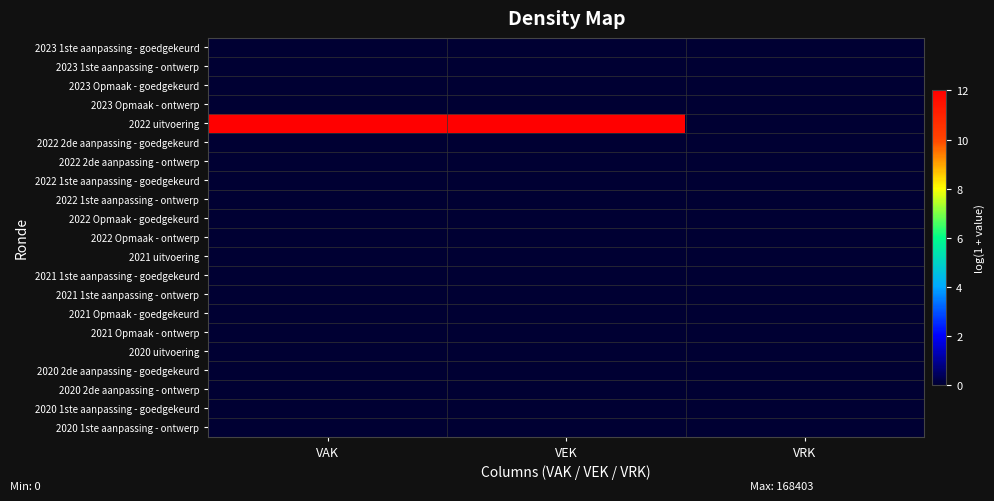

Reading right to left, list all the values displayed in this chart.

2023 1ste aanpassing - goedgekeurd: VRK=0.0	VEK=0.0	VAK=0.0
2023 1ste aanpassing - ontwerp: VRK=0.0	VEK=0.0	VAK=0.0
2023 Opmaak - goedgekeurd: VRK=0.0	VEK=0.0	VAK=0.0
2023 Opmaak - ontwerp: VRK=0.0	VEK=0.0	VAK=0.0
2022 uitvoering: VRK=0.0	VEK=12.0	VAK=12.0
2022 2de aanpassing - goedgekeurd: VRK=0.0	VEK=0.0	VAK=0.0
2022 2de aanpassing - ontwerp: VRK=0.0	VEK=0.0	VAK=0.0
2022 1ste aanpassing - goedgekeurd: VRK=0.0	VEK=0.0	VAK=0.0
2022 1ste aanpassing - ontwerp: VRK=0.0	VEK=0.0	VAK=0.0
2022 Opmaak - goedgekeurd: VRK=0.0	VEK=0.0	VAK=0.0
2022 Opmaak - ontwerp: VRK=0.0	VEK=0.0	VAK=0.0
2021 uitvoering: VRK=0.0	VEK=0.0	VAK=0.0
2021 1ste aanpassing - goedgekeurd: VRK=0.0	VEK=0.0	VAK=0.0
2021 1ste aanpassing - ontwerp: VRK=0.0	VEK=0.0	VAK=0.0
2021 Opmaak - goedgekeurd: VRK=0.0	VEK=0.0	VAK=0.0
2021 Opmaak - ontwerp: VRK=0.0	VEK=0.0	VAK=0.0
2020 uitvoering: VRK=0.0	VEK=0.0	VAK=0.0
2020 2de aanpassing - goedgekeurd: VRK=0.0	VEK=0.0	VAK=0.0
2020 2de aanpassing - ontwerp: VRK=0.0	VEK=0.0	VAK=0.0
2020 1ste aanpassing - goedgekeurd: VRK=0.0	VEK=0.0	VAK=0.0
2020 1ste aanpassing - ontwerp: VRK=0.0	VEK=0.0	VAK=0.0